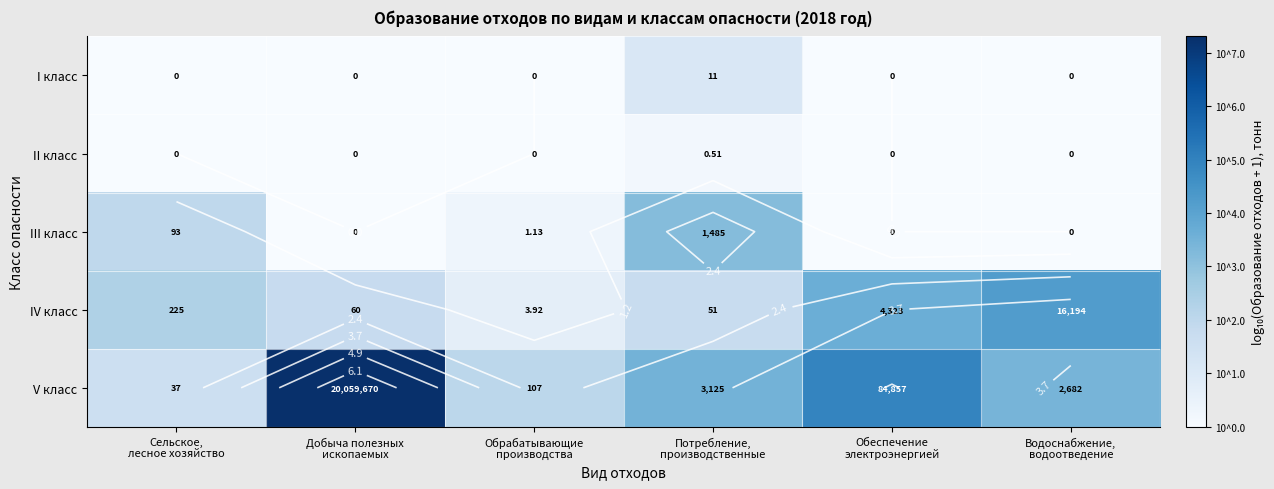

Between Обрабатывающие производства and Водоснабжение, водоотведение, which series saw the biggest shift?

IV класс